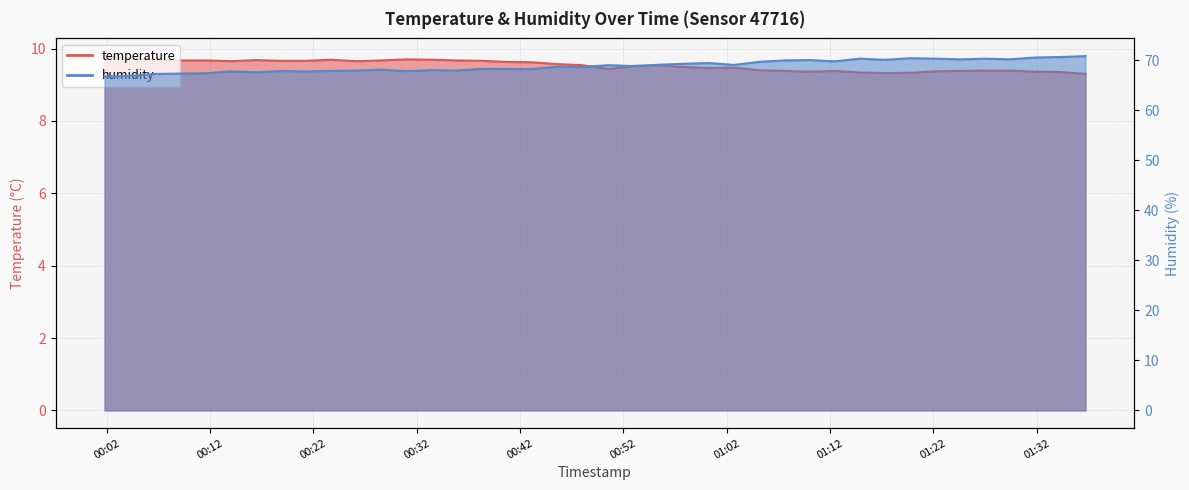

True or false: humidity and temperature intersect in this chart.

False